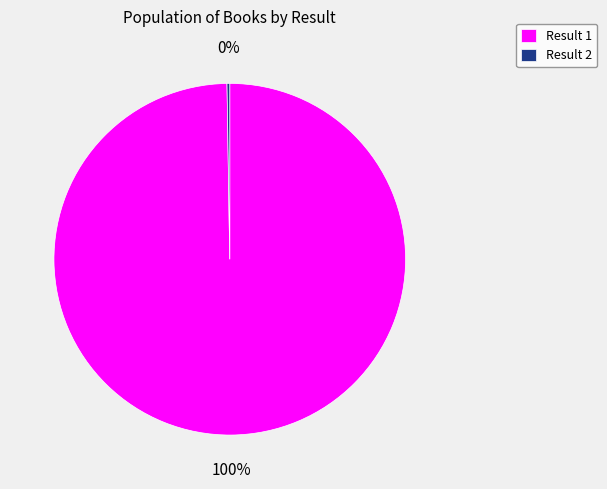

To the nearest percent, what is the average slice percentage?

50%